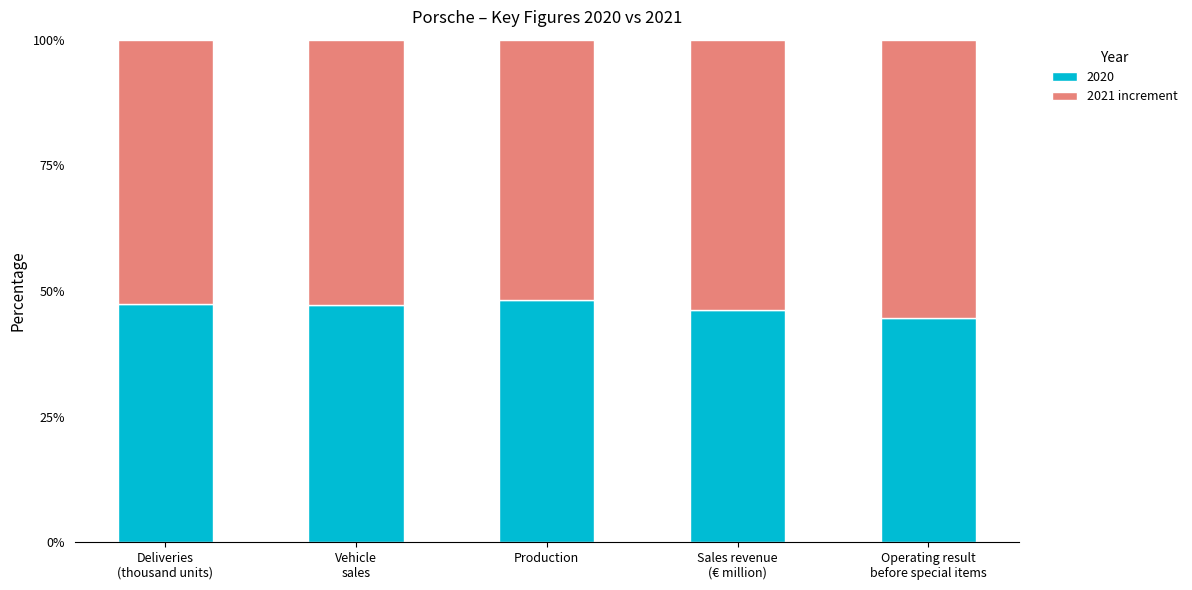

What is the highest value of the 2020 series?

48.2